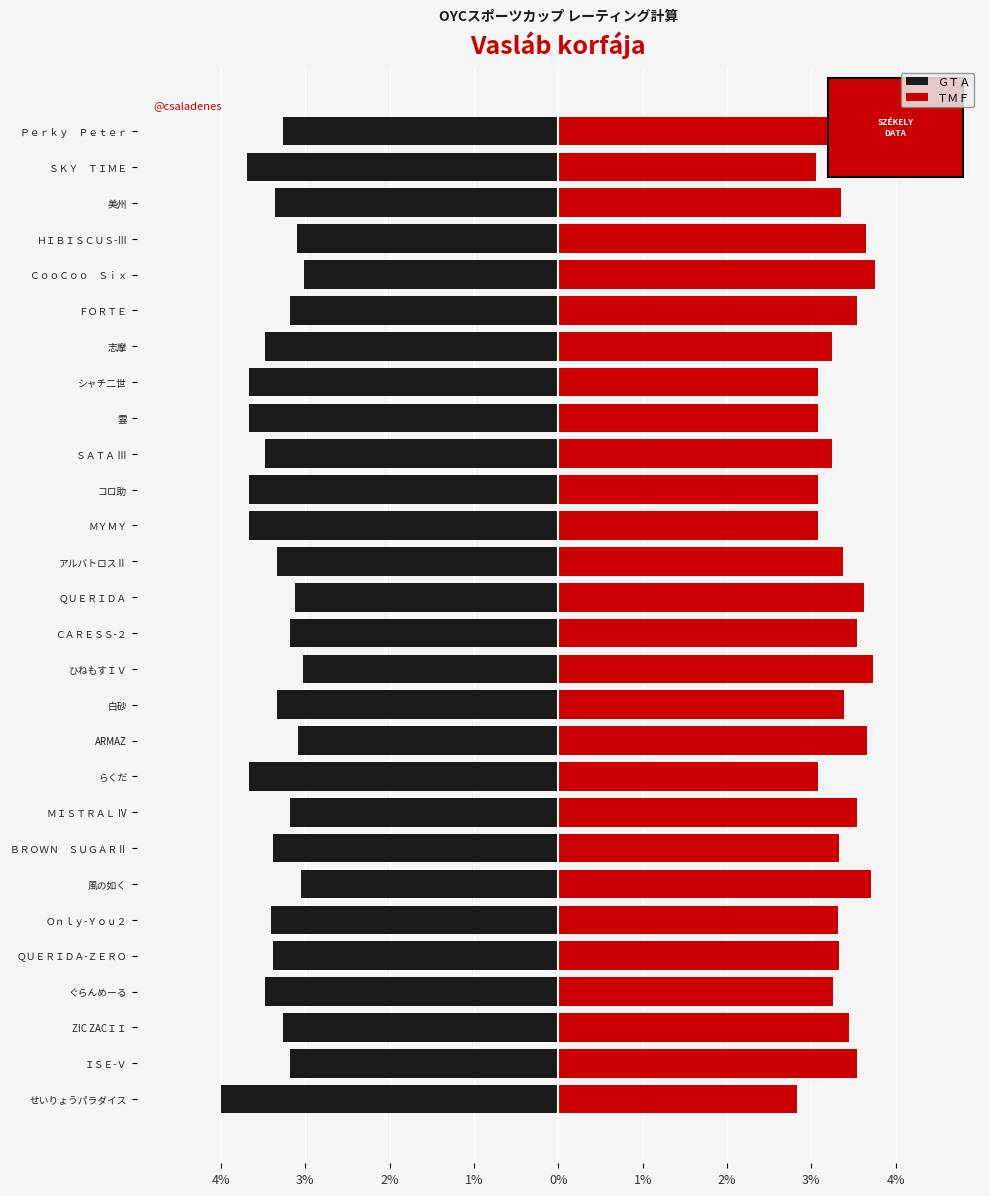

What is the difference between the ＧＴＡ values at ＭＩＳＴＲＡＬ Ⅳ and 風の如く?

0.1